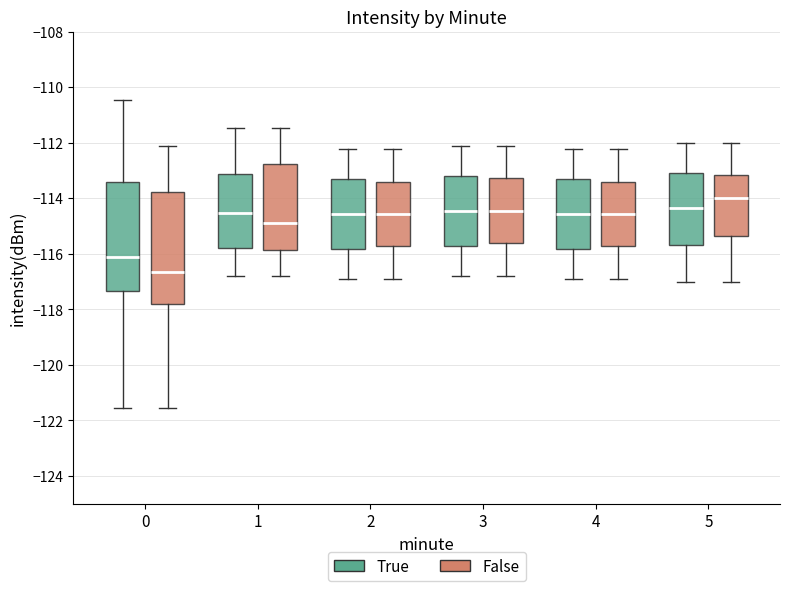

Reading left to right, transcribe this box plot: for each box, give where its median line is, the range the box spans, and where its two whiskers end, as read against the y-axis. The values are not printed on the chart, so give them approximately, as read against the axis.

0 (True): median -116.2, box -117.4 to -113.4, whiskers -121.6 to -110.4
0 (False): median -116.6, box -117.8 to -113.8, whiskers -121.6 to -112.2
1 (True): median -114.6, box -115.8 to -113.2, whiskers -116.8 to -111.4
1 (False): median -114.8, box -115.8 to -112.8, whiskers -116.8 to -111.4
2 (True): median -114.6, box -115.8 to -113.4, whiskers -117.0 to -112.2
2 (False): median -114.6, box -115.8 to -113.4, whiskers -117.0 to -112.2
3 (True): median -114.4, box -115.8 to -113.2, whiskers -116.8 to -112.2
3 (False): median -114.4, box -115.6 to -113.2, whiskers -116.8 to -112.2
4 (True): median -114.6, box -115.8 to -113.4, whiskers -117.0 to -112.2
4 (False): median -114.6, box -115.8 to -113.4, whiskers -117.0 to -112.2
5 (True): median -114.4, box -115.6 to -113.0, whiskers -117.0 to -112.0
5 (False): median -114.0, box -115.4 to -113.2, whiskers -117.0 to -112.0